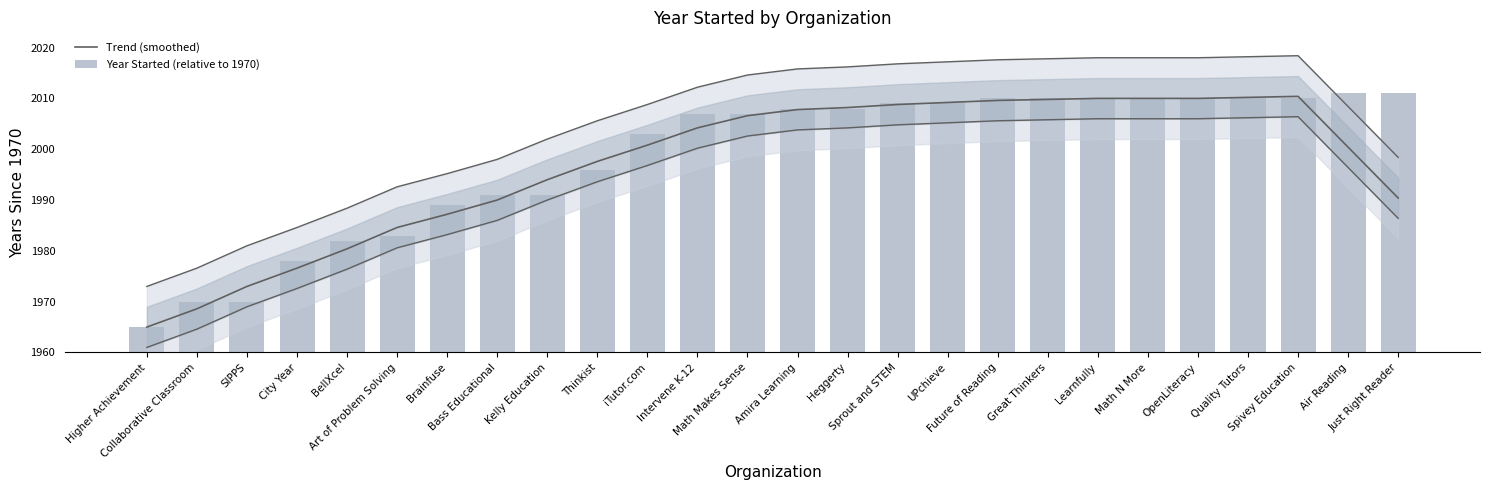

Is it true that Trend (smoothed) equals 14.2 at Spivey Education?

False